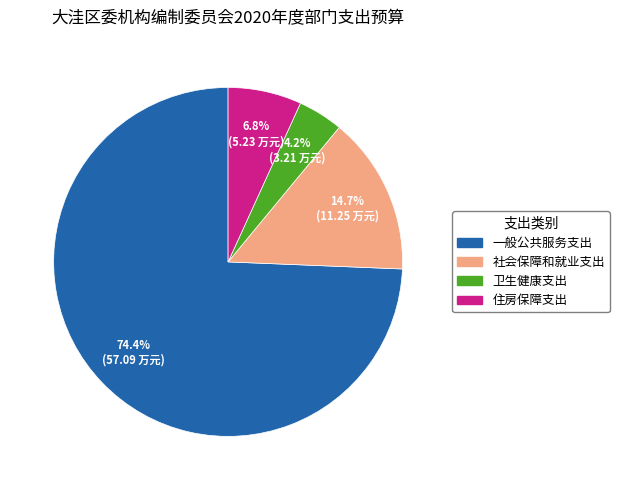

To the nearest percent, what is the combined percentage of 社会保障和就业支出 and 一般公共服务支出?

89%